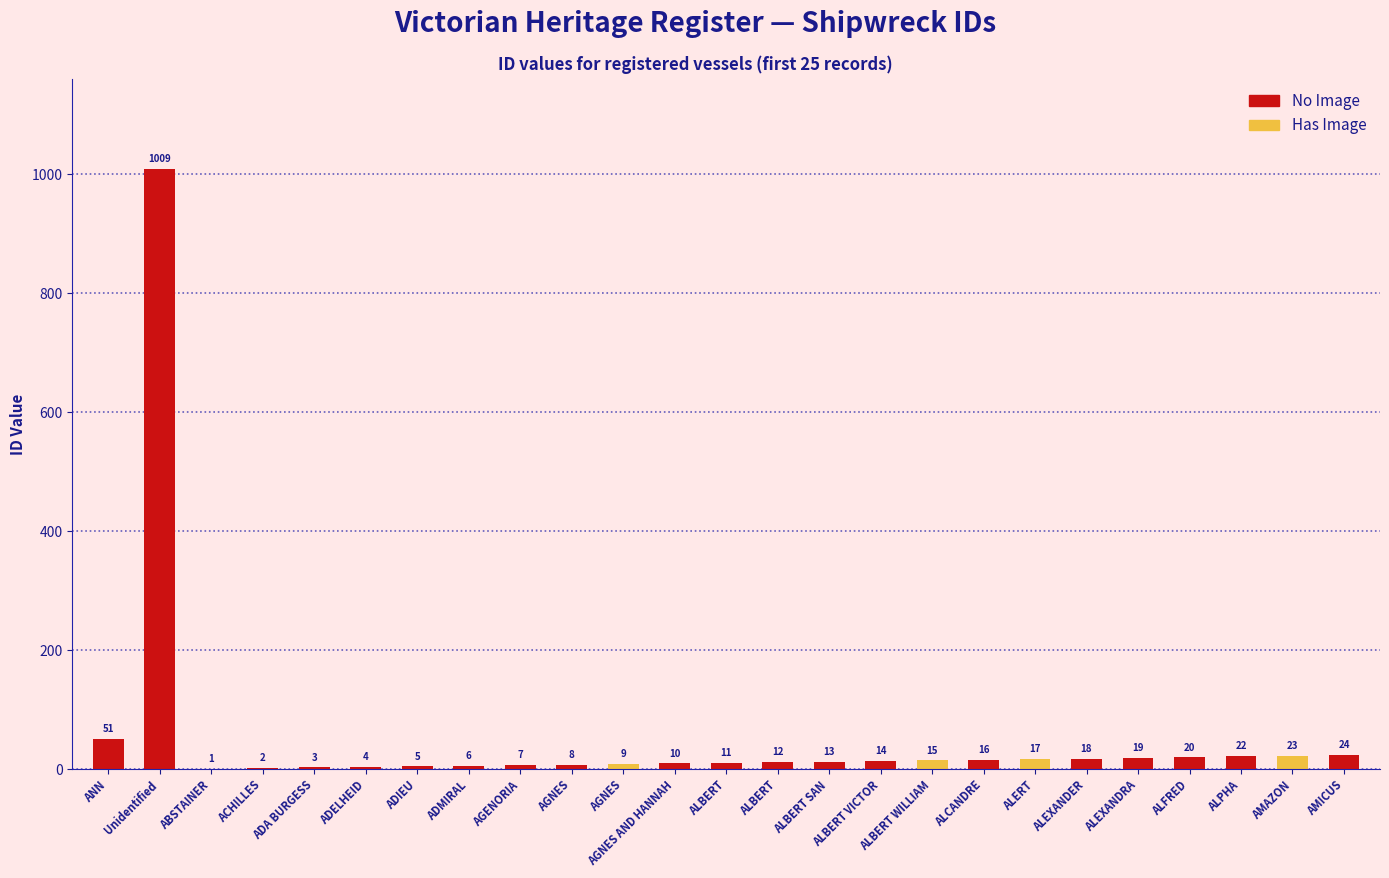

What is the average value?

54